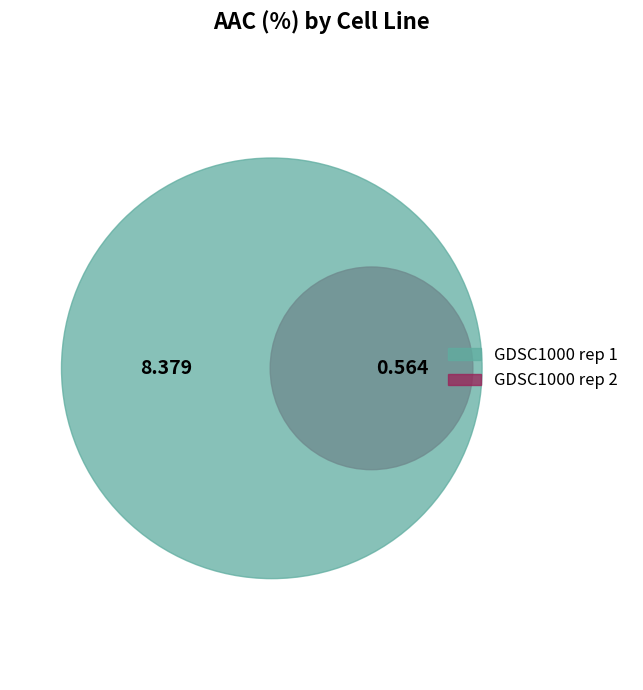

What percentage do GDSC1000 rep 1 and GDSC1000 rep 2 together represent?

100.0%